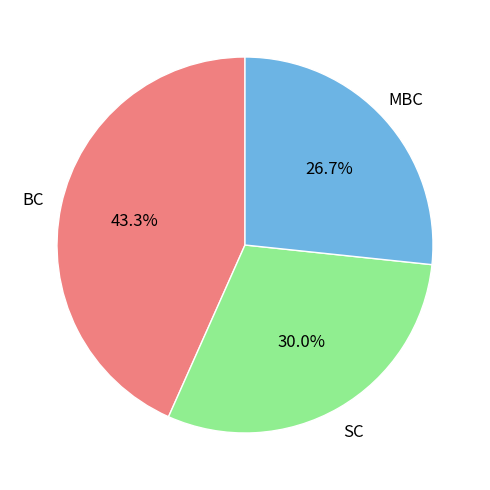

Is there a majority slice in this chart?

No